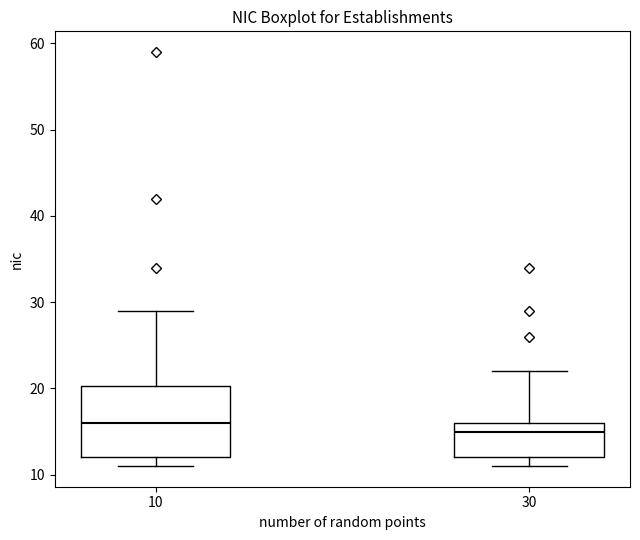

Comparing the boxes themselves (not the whiskers), which one is the tallest?

10